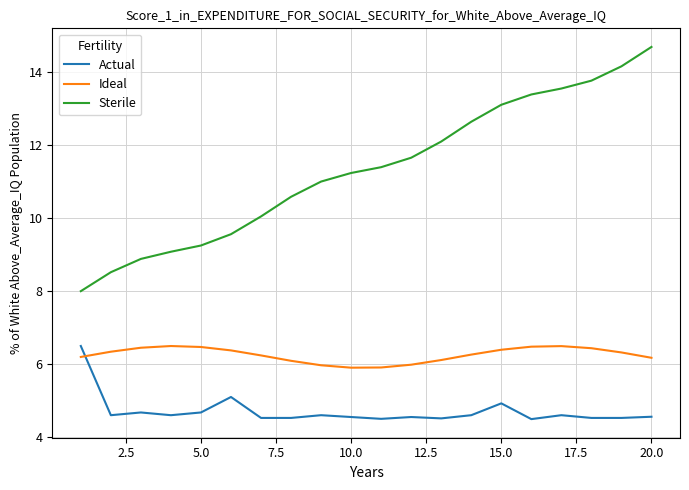

Which series has the largest total across all categories?

Sterile